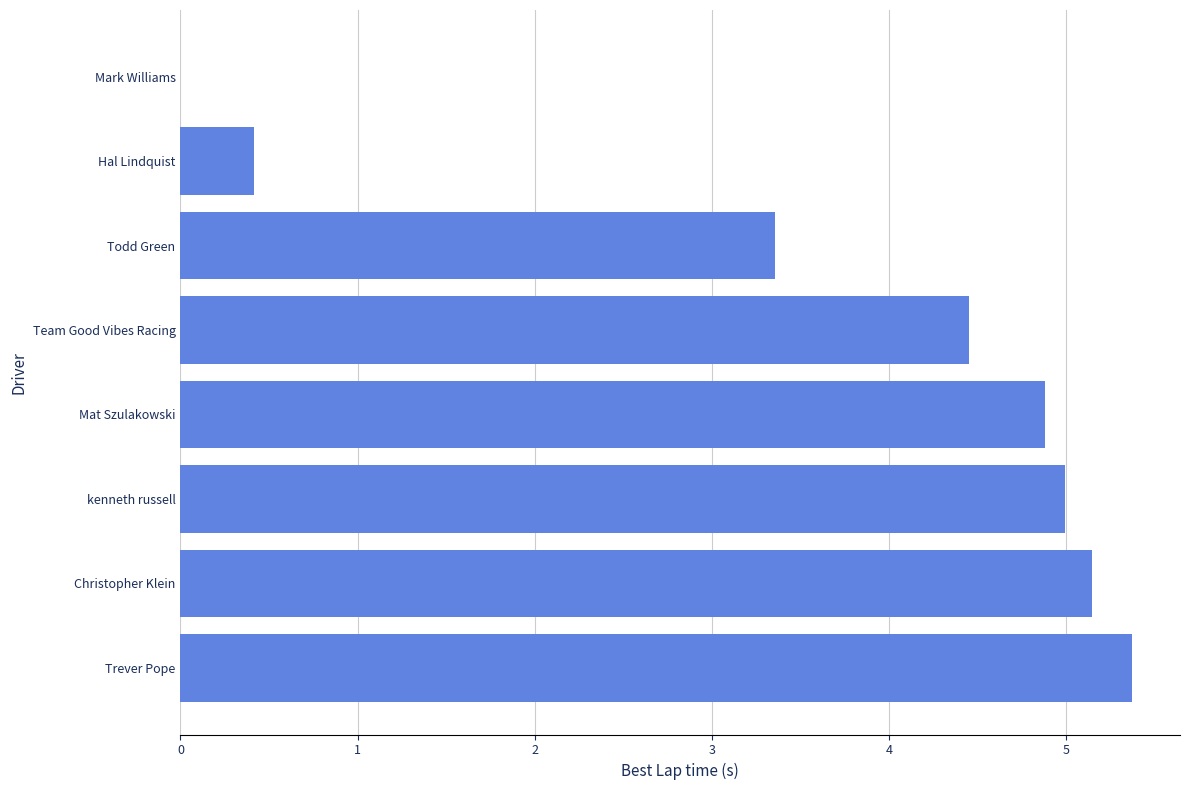

Is it true that the value at Mark Williams is 0.0?

True